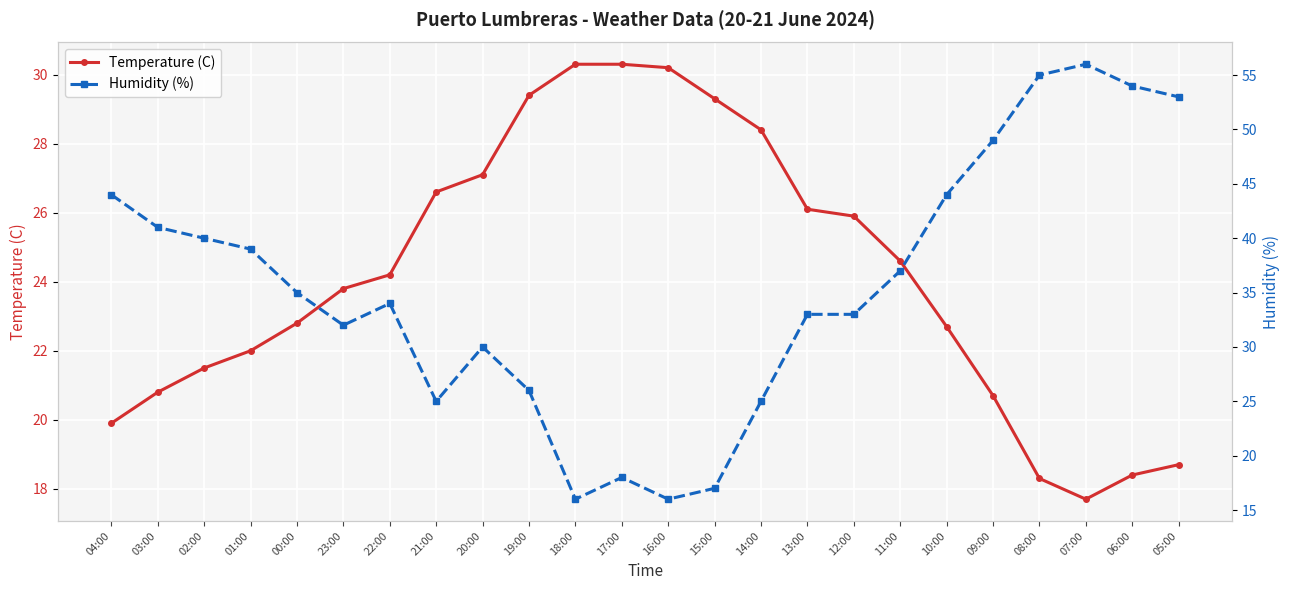

What is the sum of the Temperature (C) values at 13:00 and 18:00?

56.4